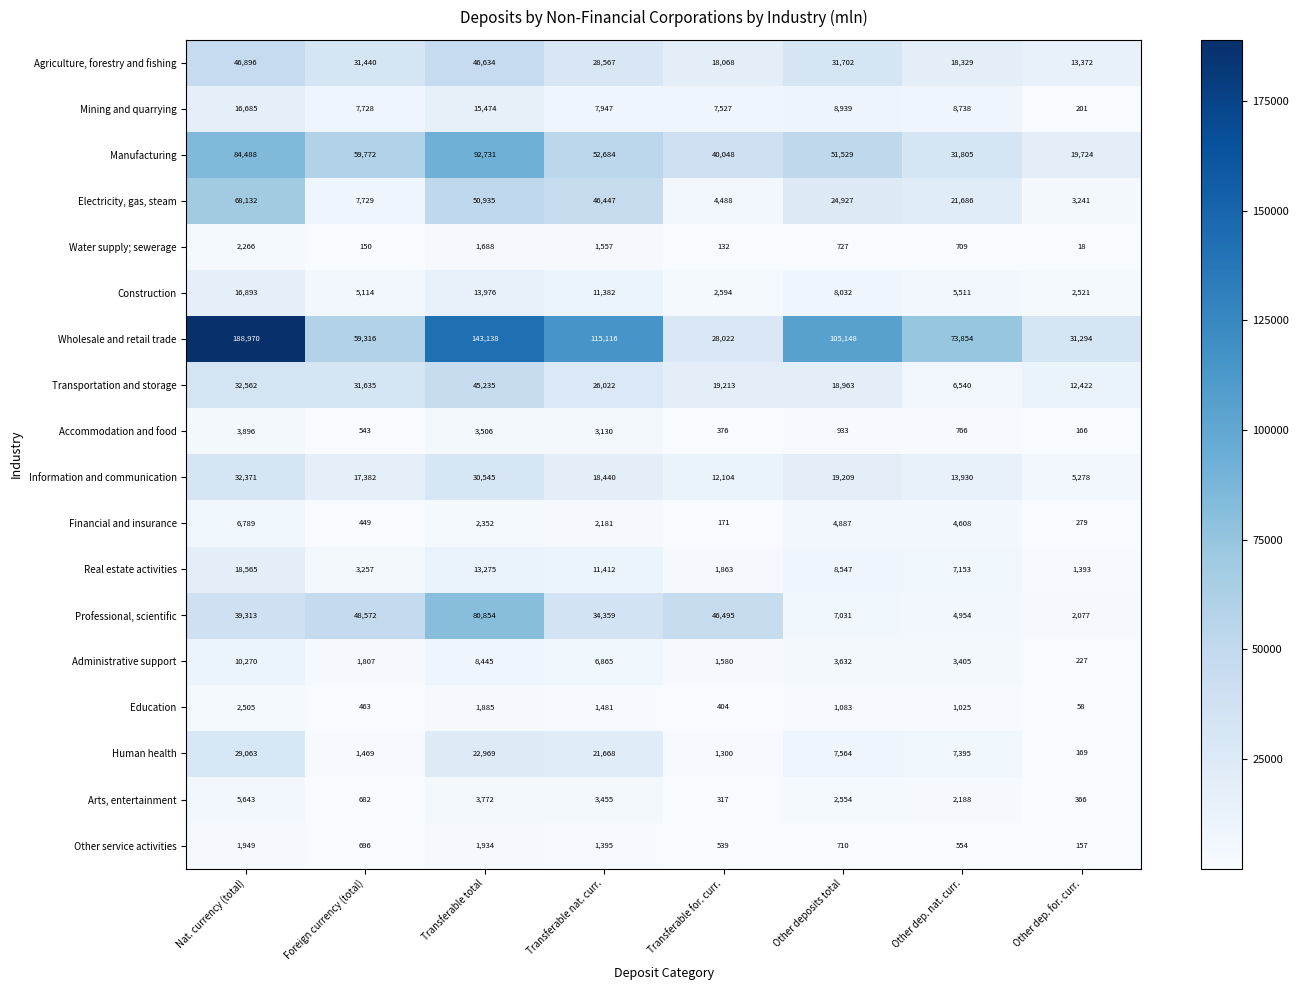

What is the sum of the Wholesale and retail trade values at Transferable nat. curr. and Nat. currency (total)?

304086